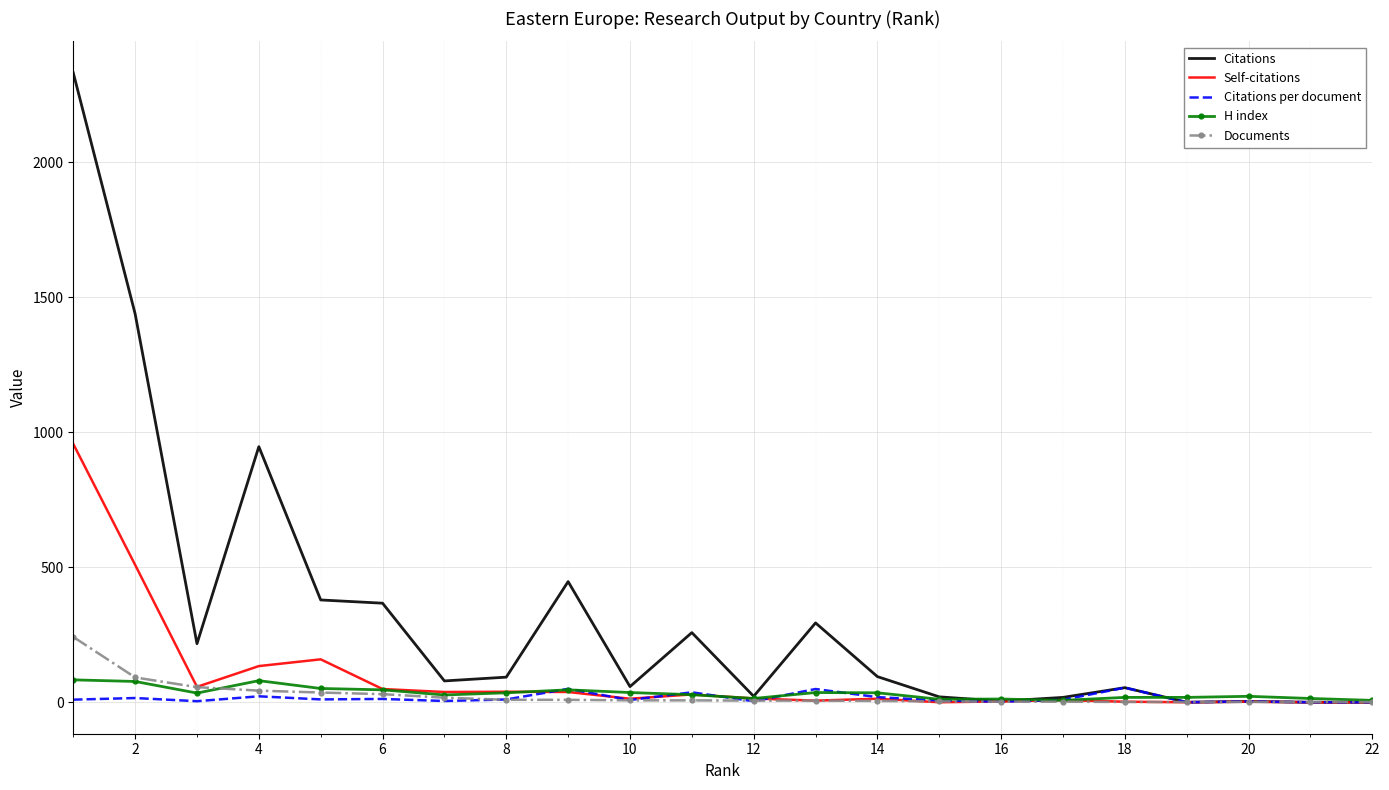

Which series has the widest spread of values?

Citations